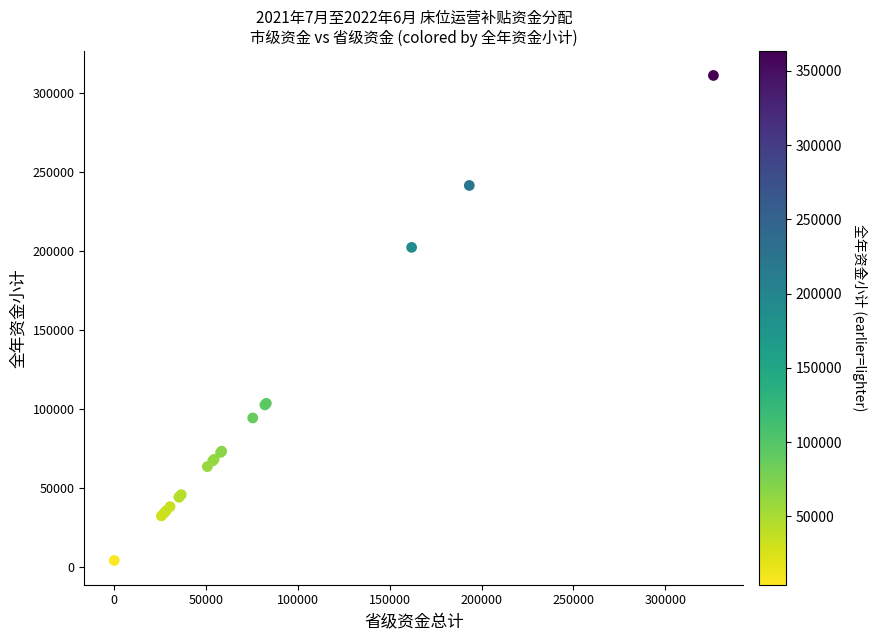

What Y value in the scatter plot is closest to 157625?

202375